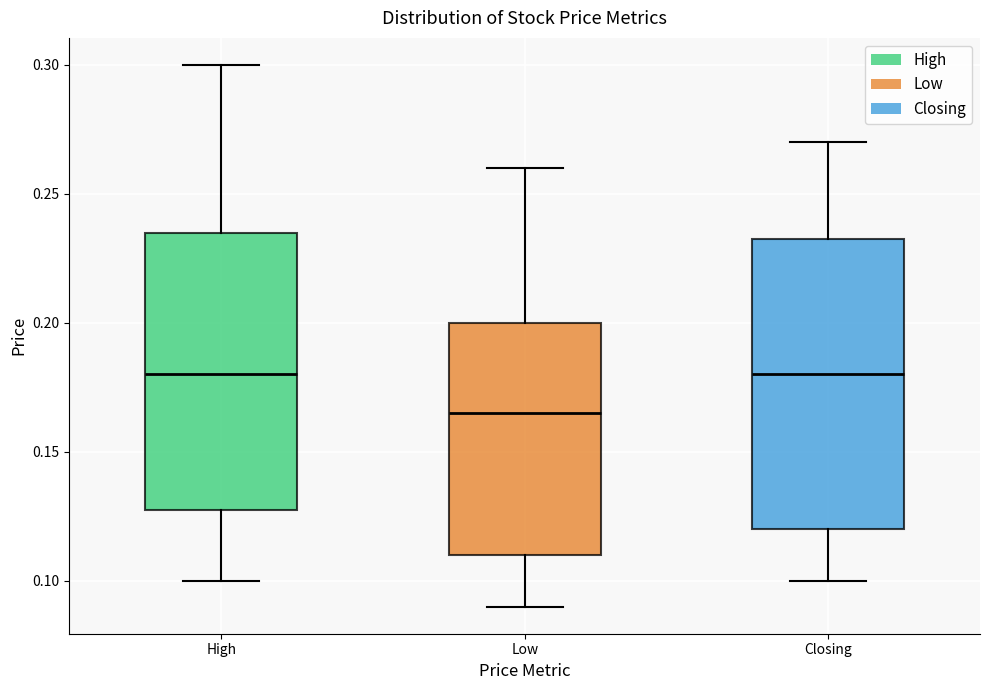

Which box's median line is the lowest?

Low